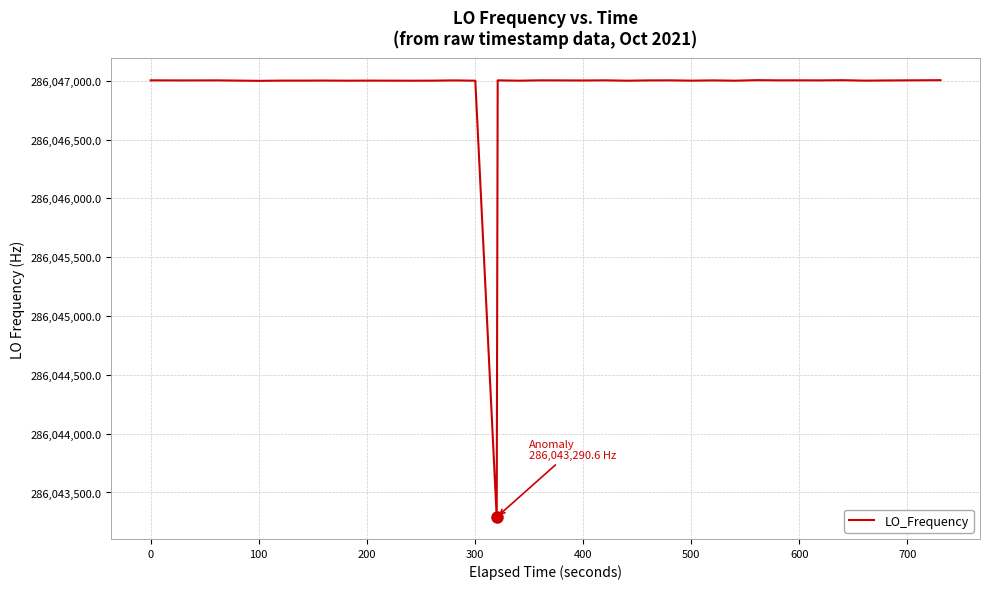

What is the greatest value displayed?

286047004.4